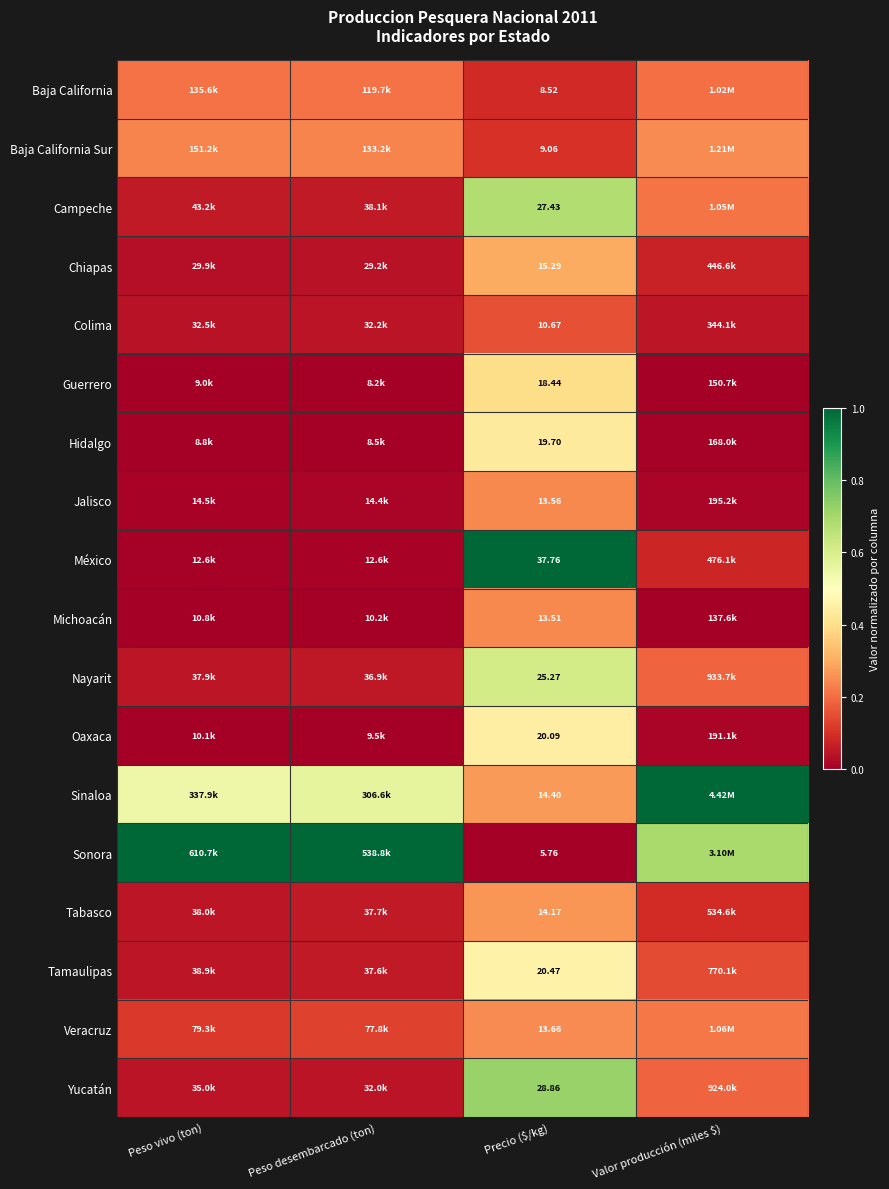

Which series has the largest range (max minus min)?

Sonora